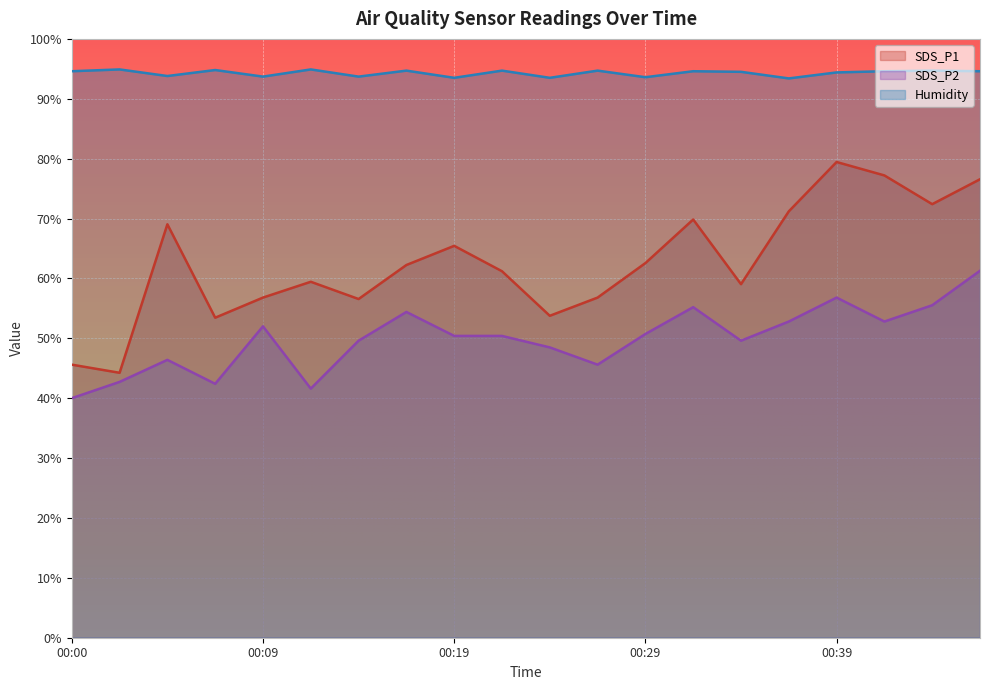

Read the Humidity value at 00:31.

94.6